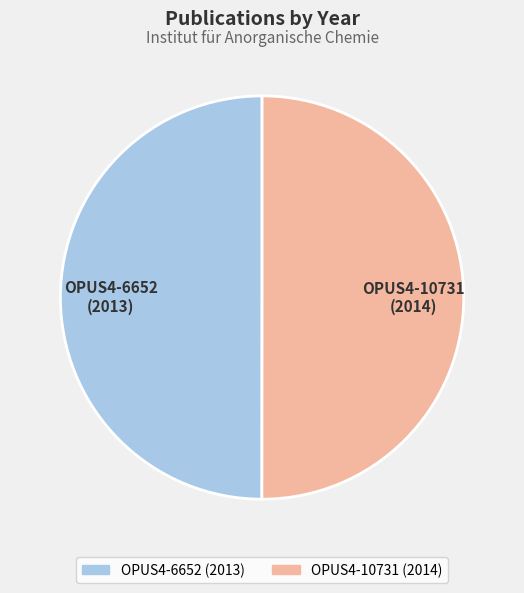

Is it true that OPUS4-6652 is 50% of the pie?

True